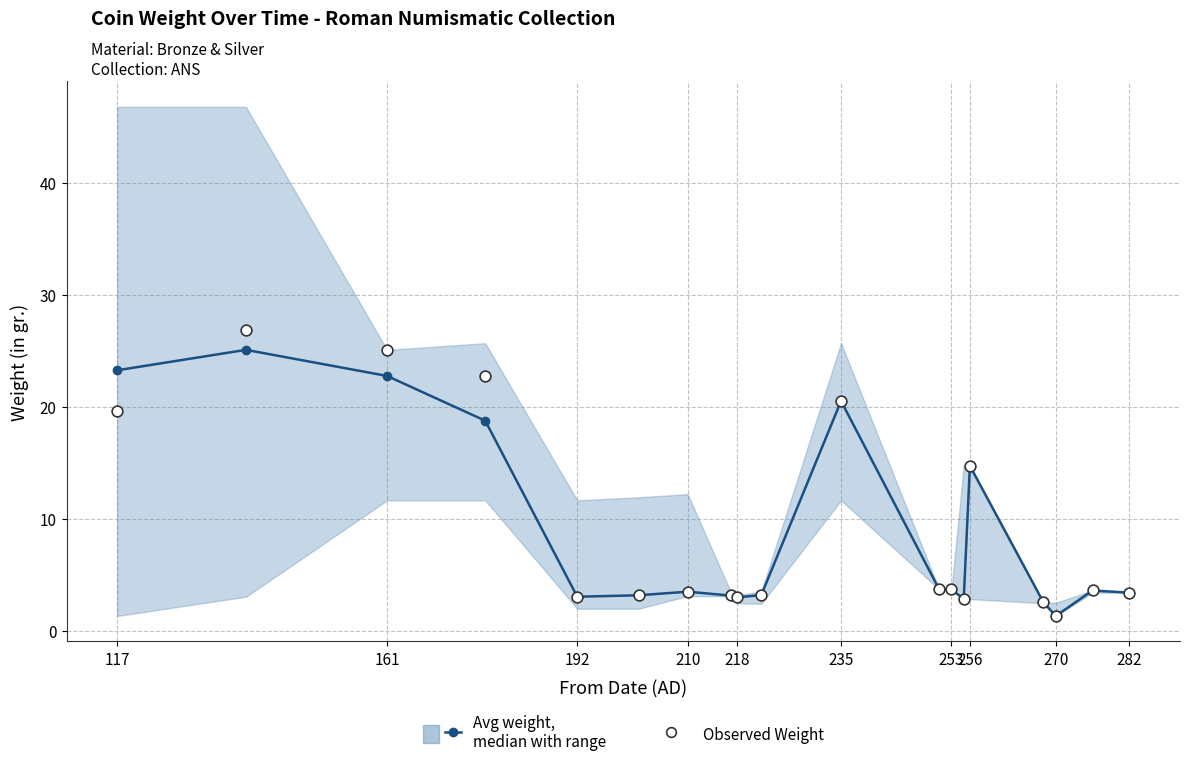

At how many categories does at least one series exceed 14?

6